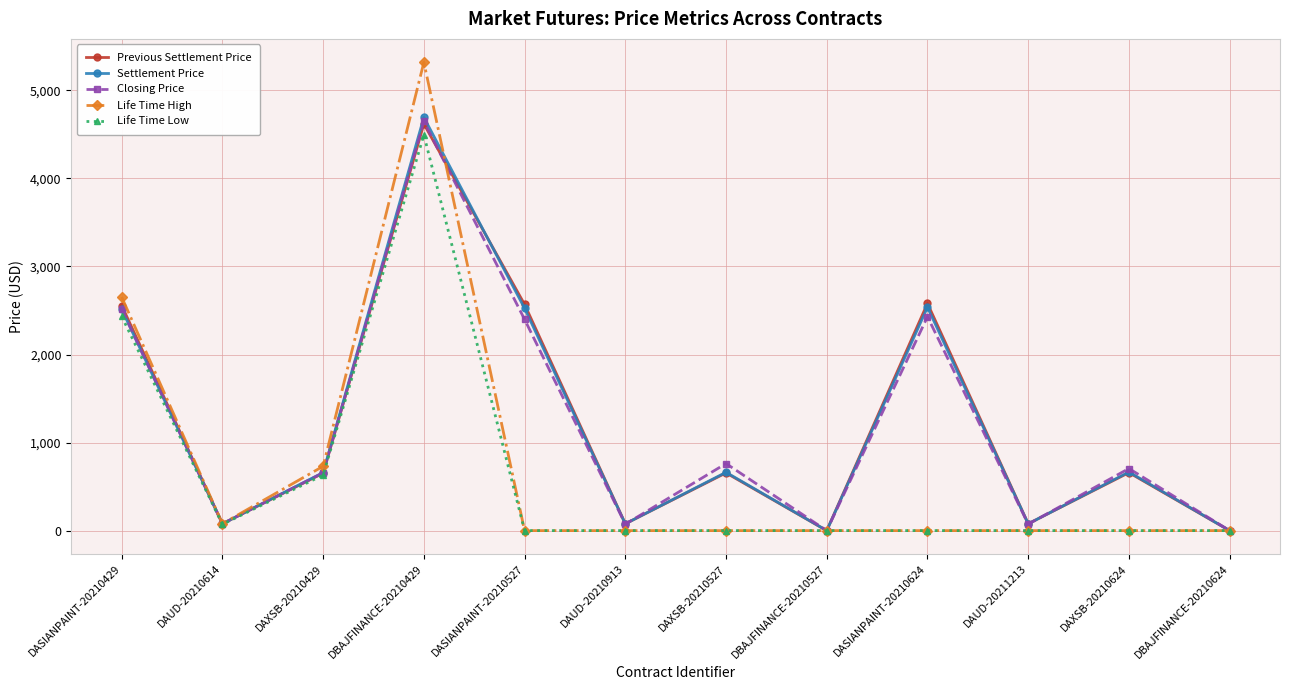

Count the number of categories in the chart.

12